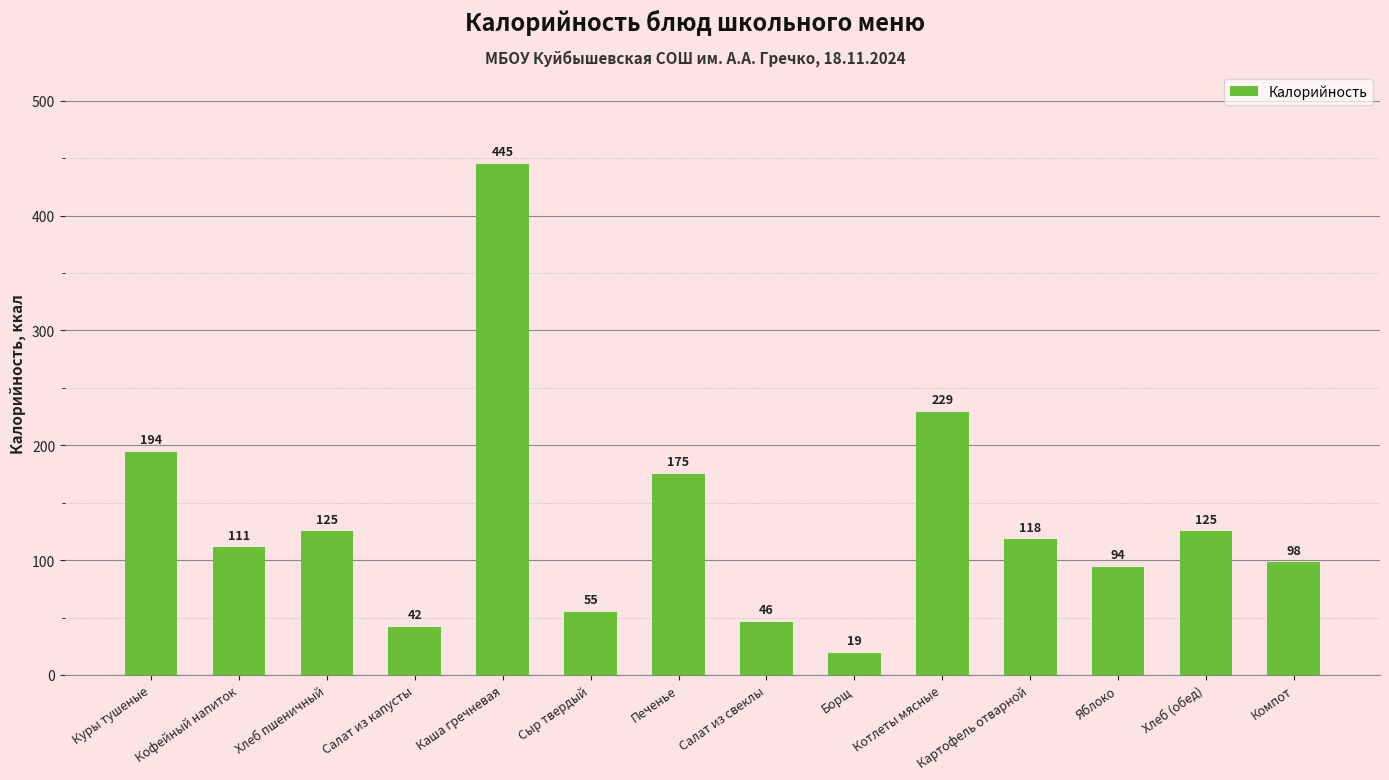

How many data points are less than 118?

7